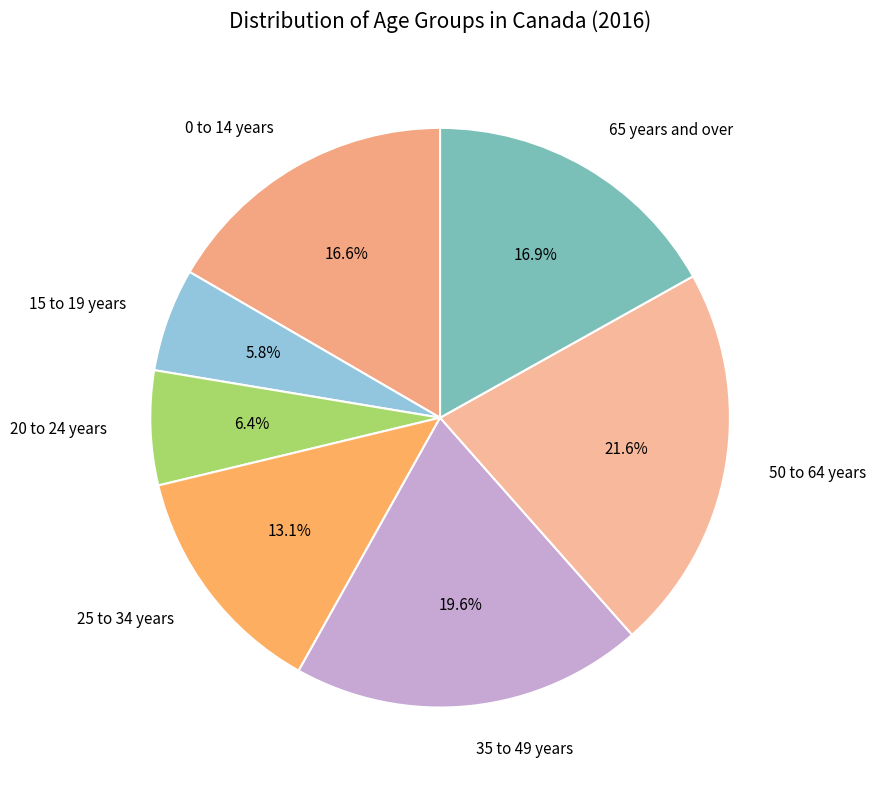

What is the ratio of the value at 0 to 14 years to the value at 50 to 64 years?

0.8